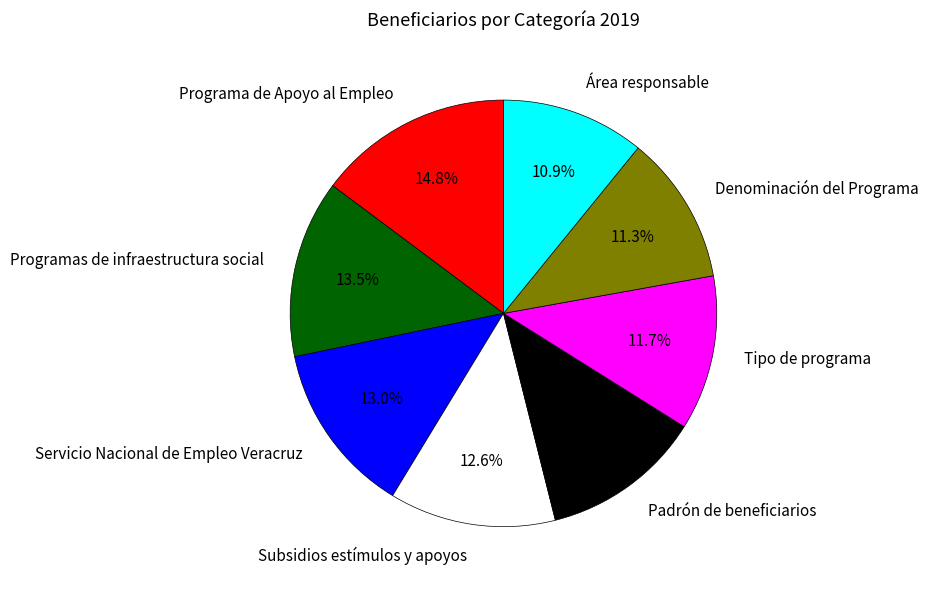

Approximately how many times larger is the value at Área responsable compared to Denominación del Programa?

1.0